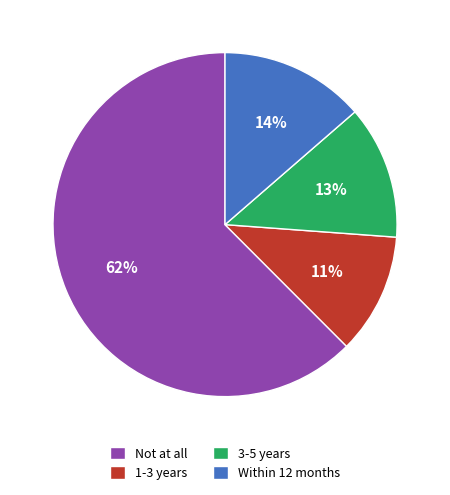

To the nearest percent, what is the difference between the largest and smallest slice percentages?

51%